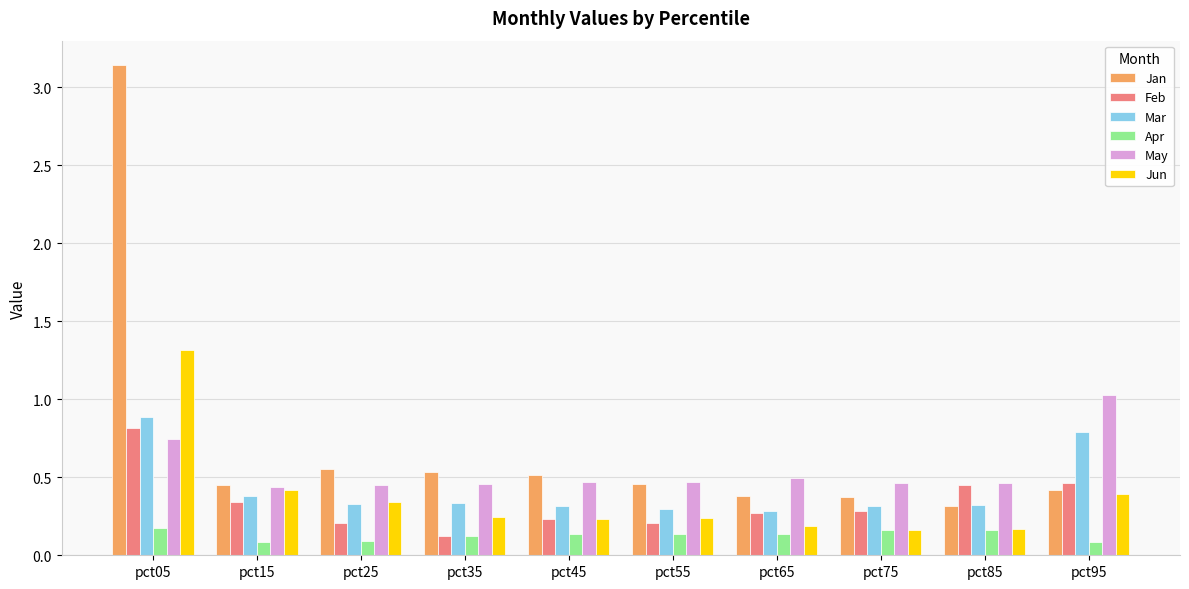

Count the number of data series in this chart.

6